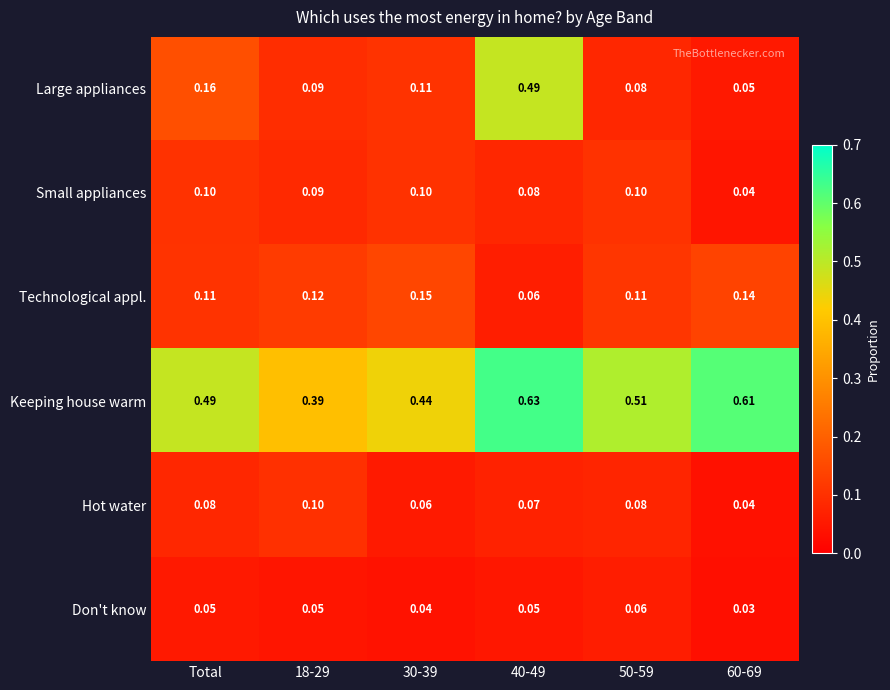

Which series changed the most between Total and 18-29?

Keeping house warm